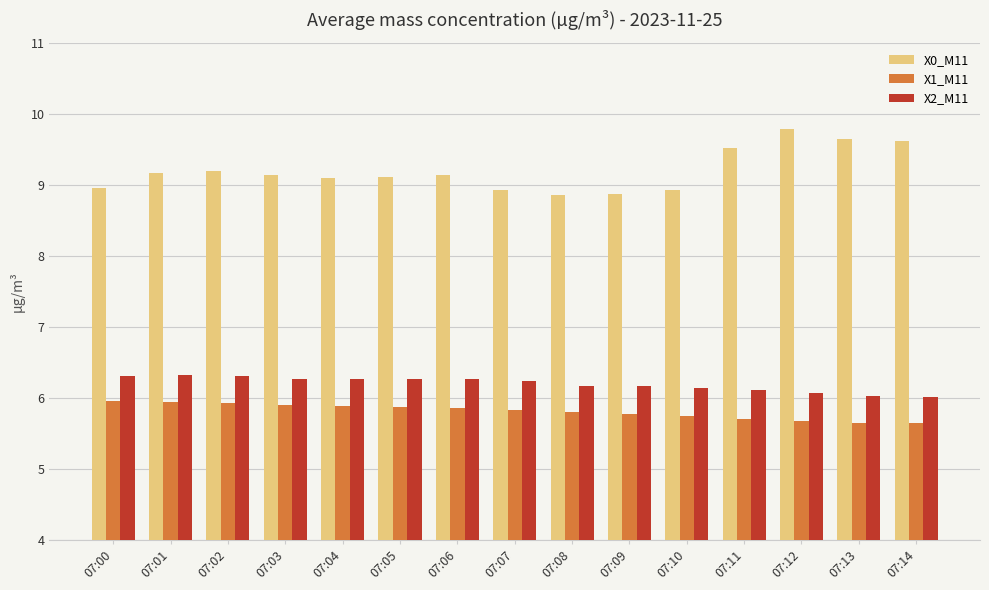

Which series has the widest spread of values?

X0_M11